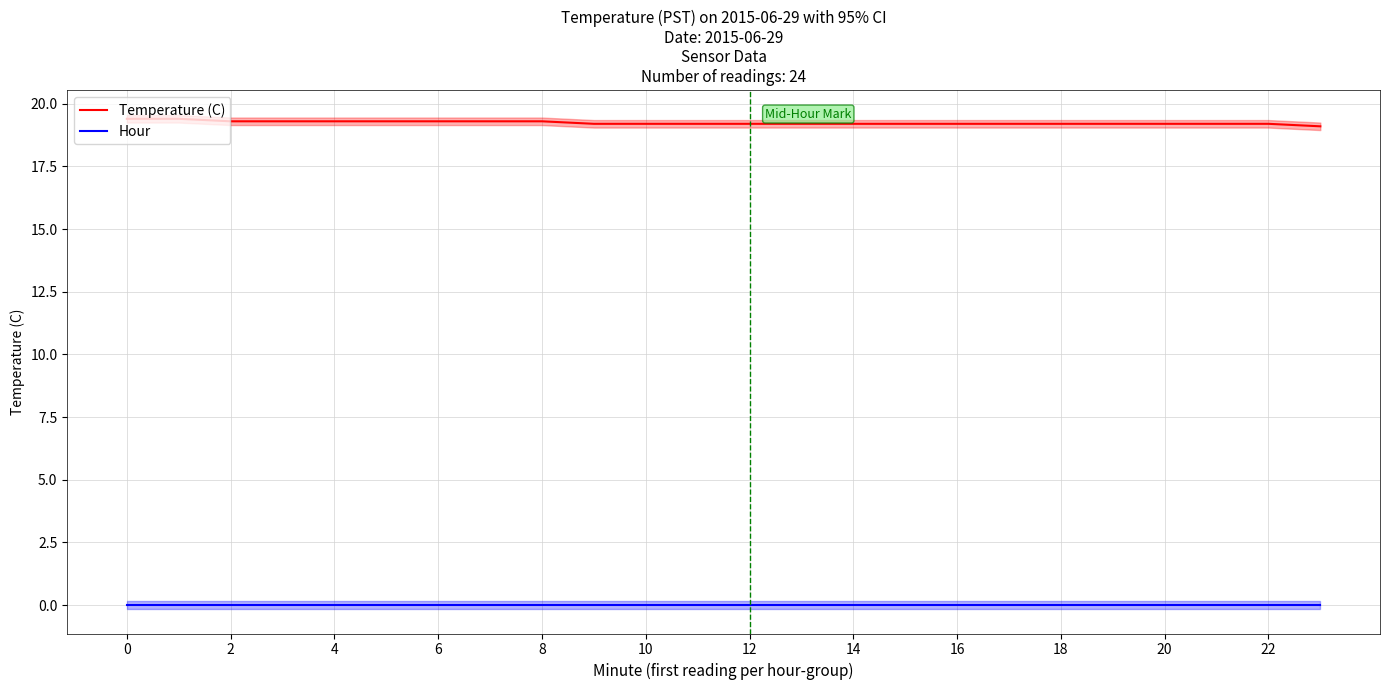

What is the minimum value for Temperature (C)?

19.1